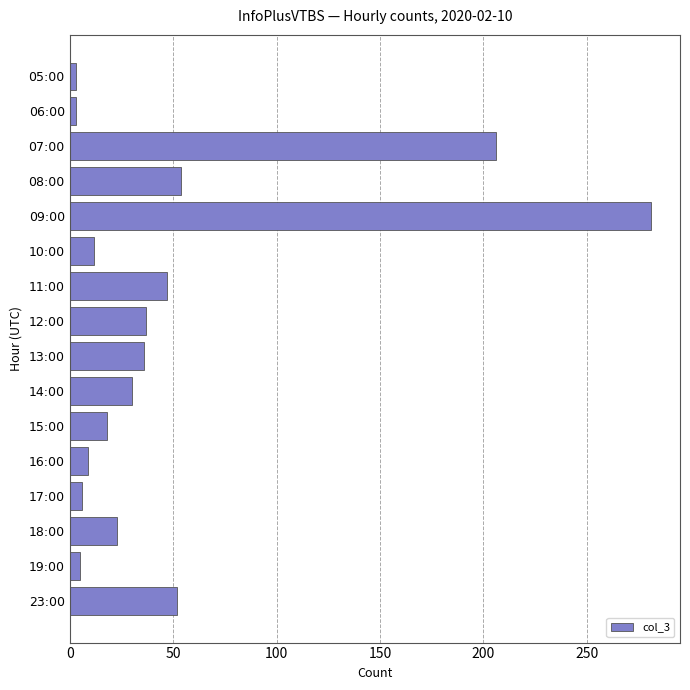

True or false: the data shows 206 at 07:00.

True